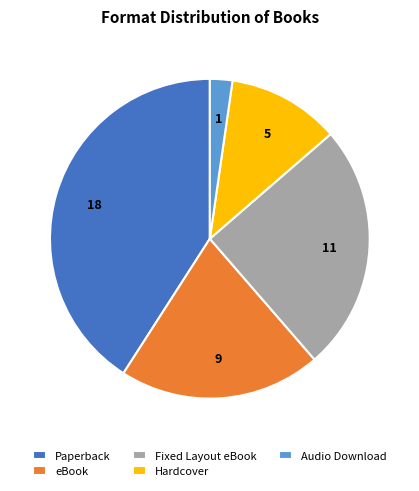

Is there a majority slice in this chart?

No